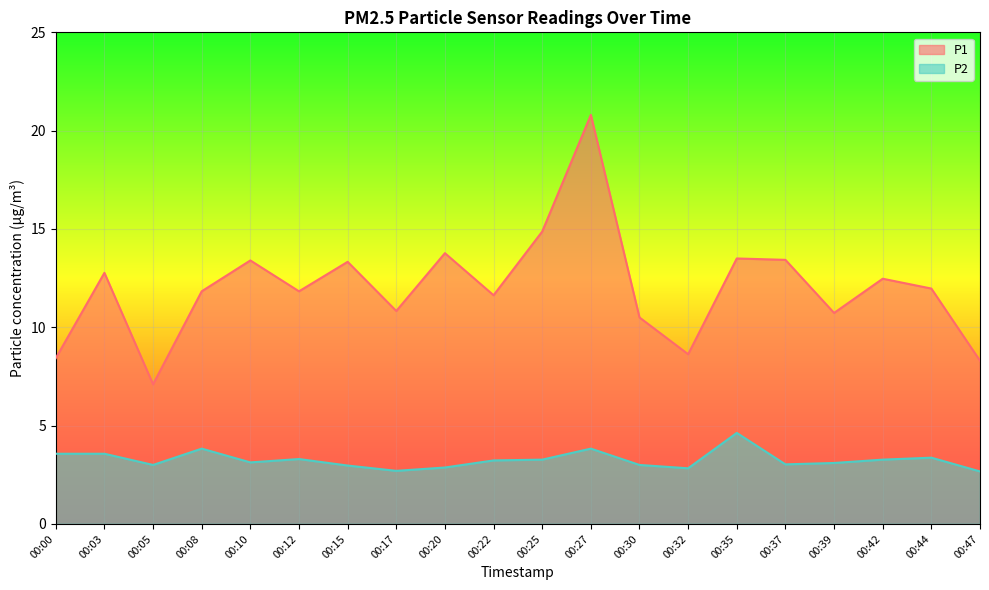

What is the approximate value of P1 at 00:27?

20.8